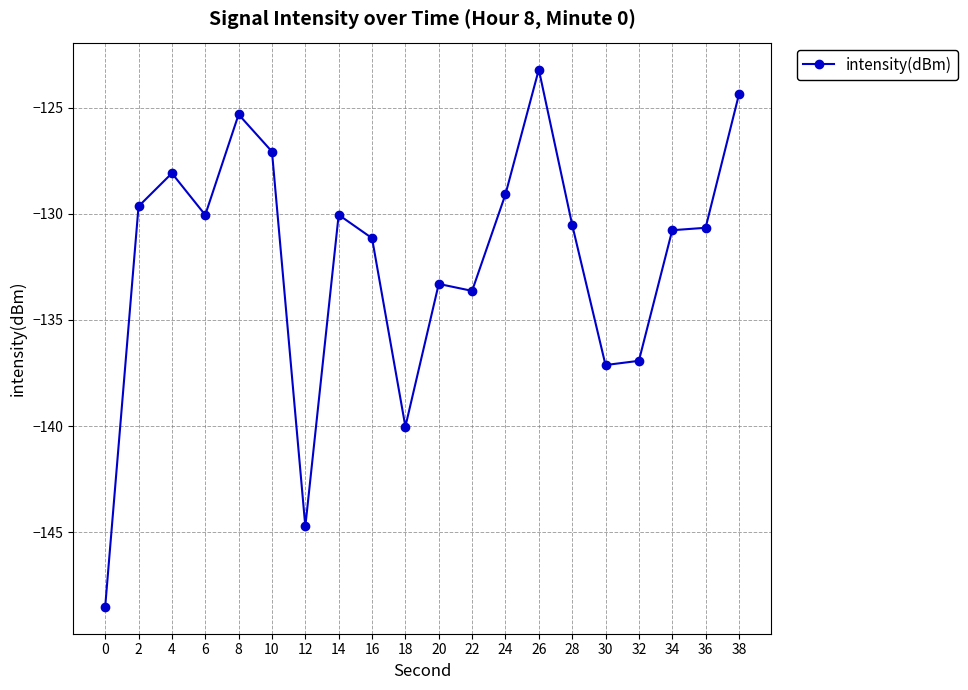

At which category does the chart reach its peak across all series?

26